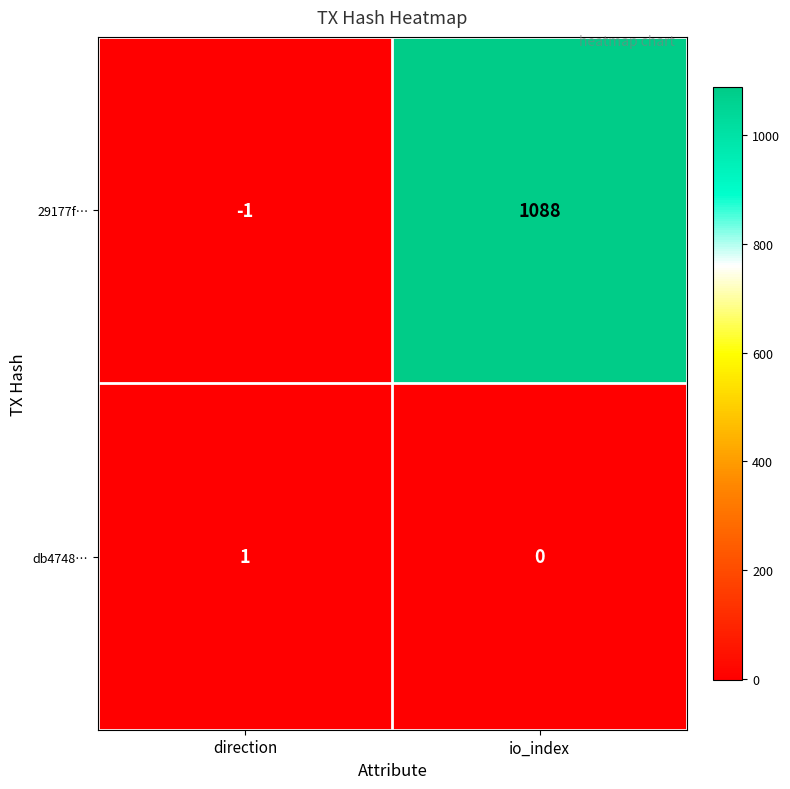

Which series has the largest total across all categories?

29177f…